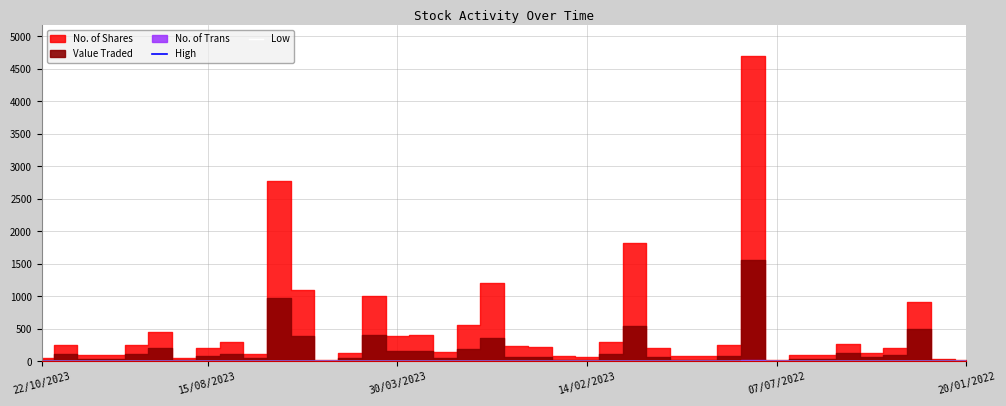

What is the label of the 4th point from the left?

14/02/2023